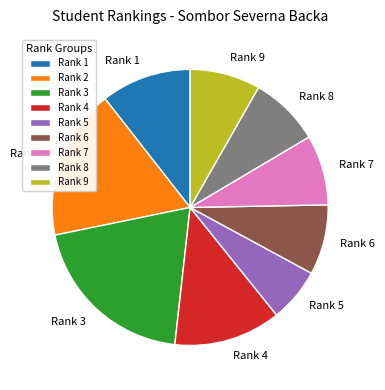

True or false: Rank 1 accounts for 11% of the total.

True